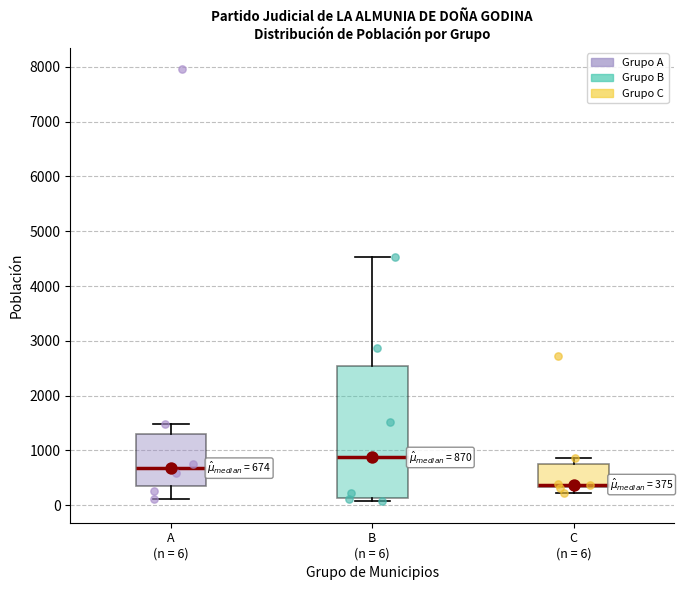

Which box has the lowest median line?

C (n = 6)